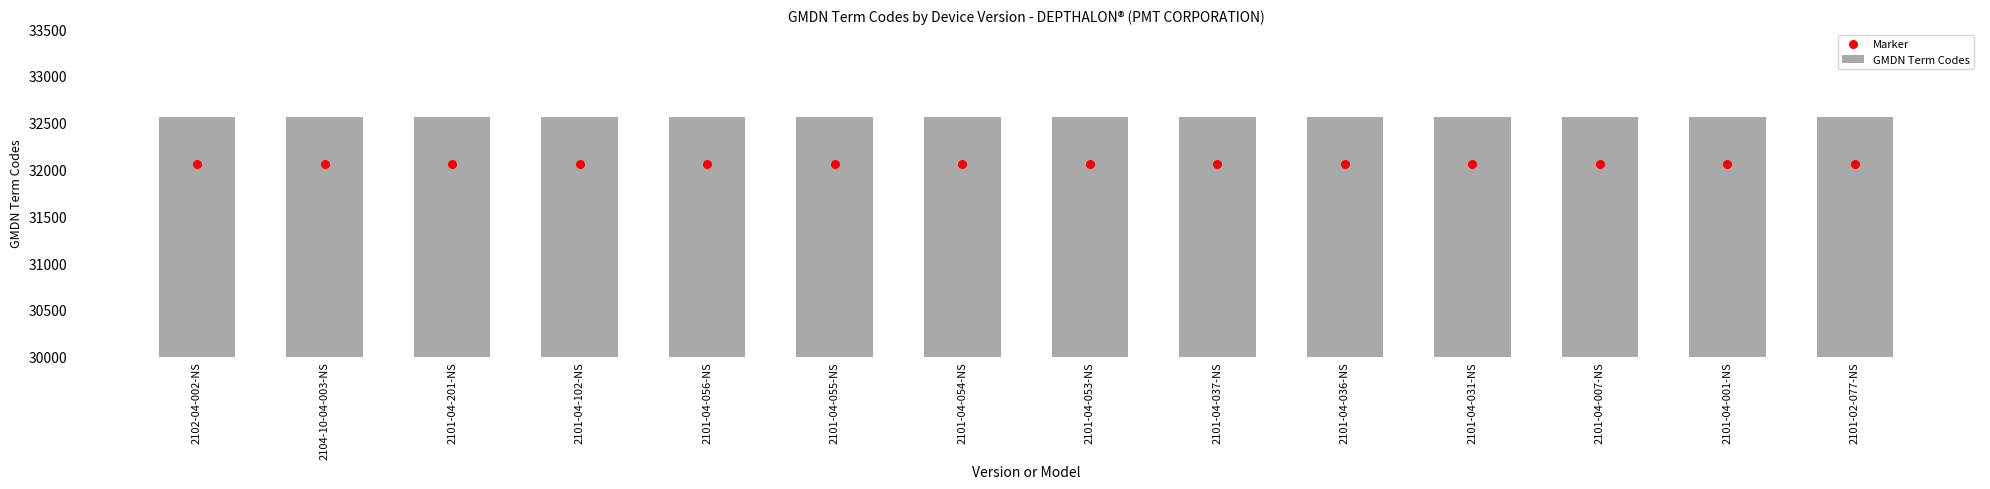

What are all the series names shown in the legend?

GMDN Term Codes, Marker